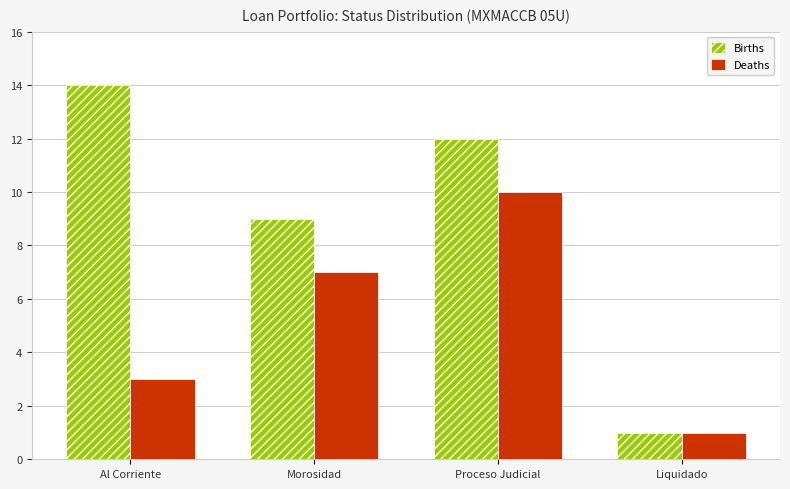

How many values in the Deaths series are below 7?

2